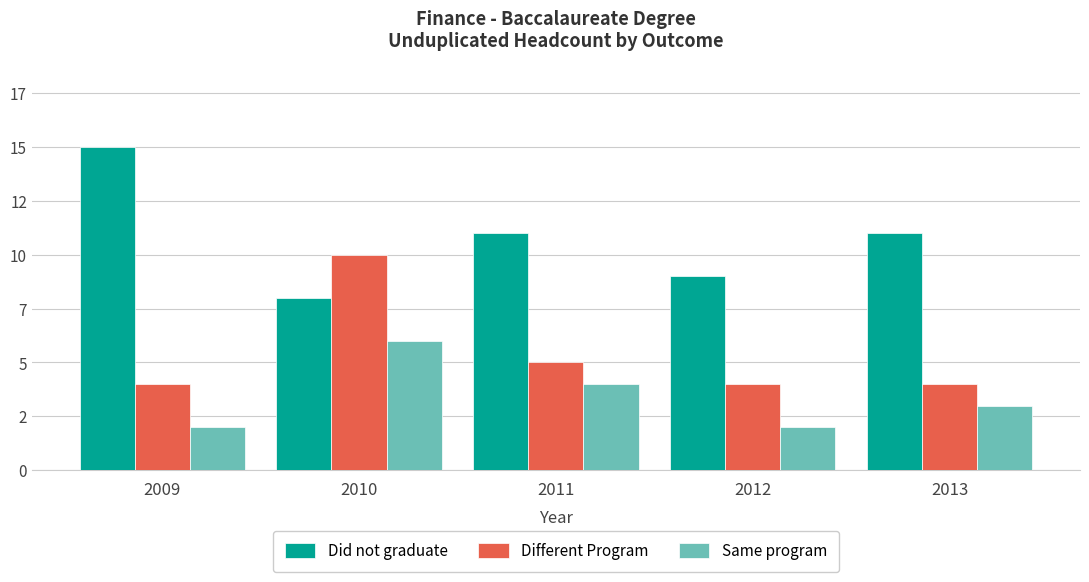

Are the bars horizontal?

No